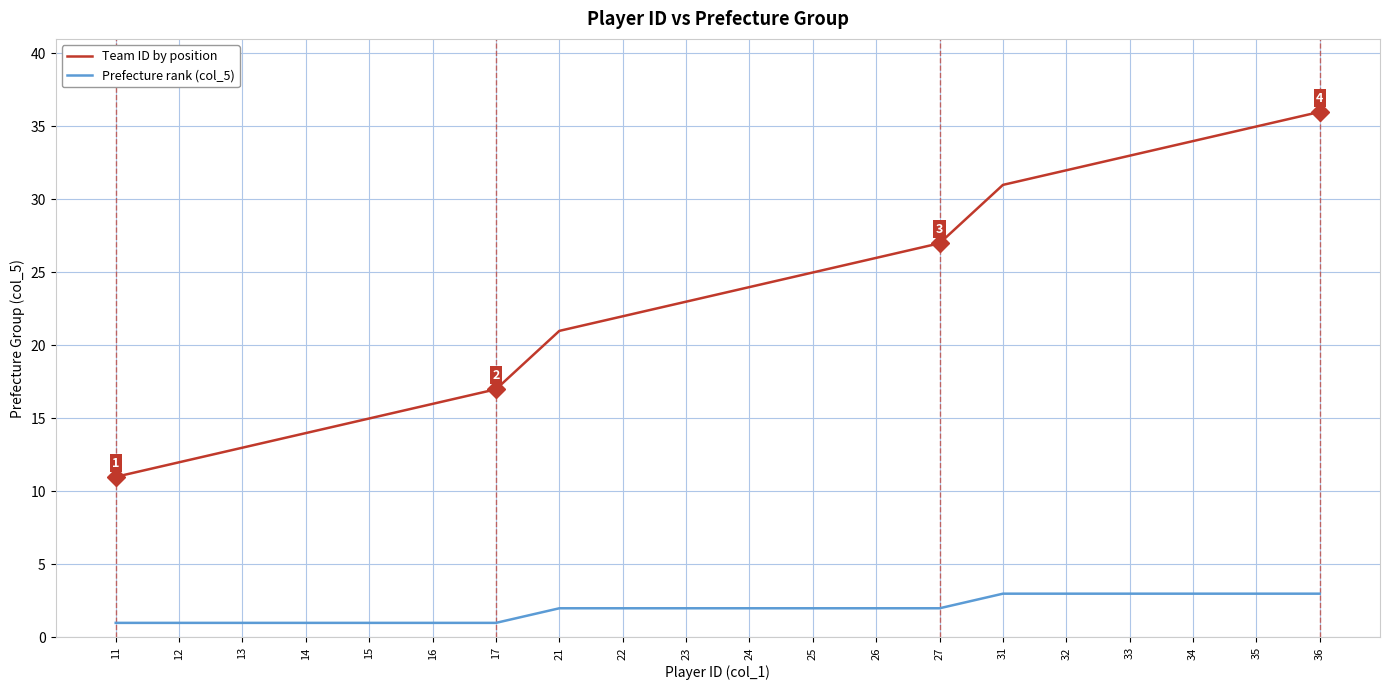

True or false: Team ID by position and Prefecture rank (col_5) intersect in this chart.

False